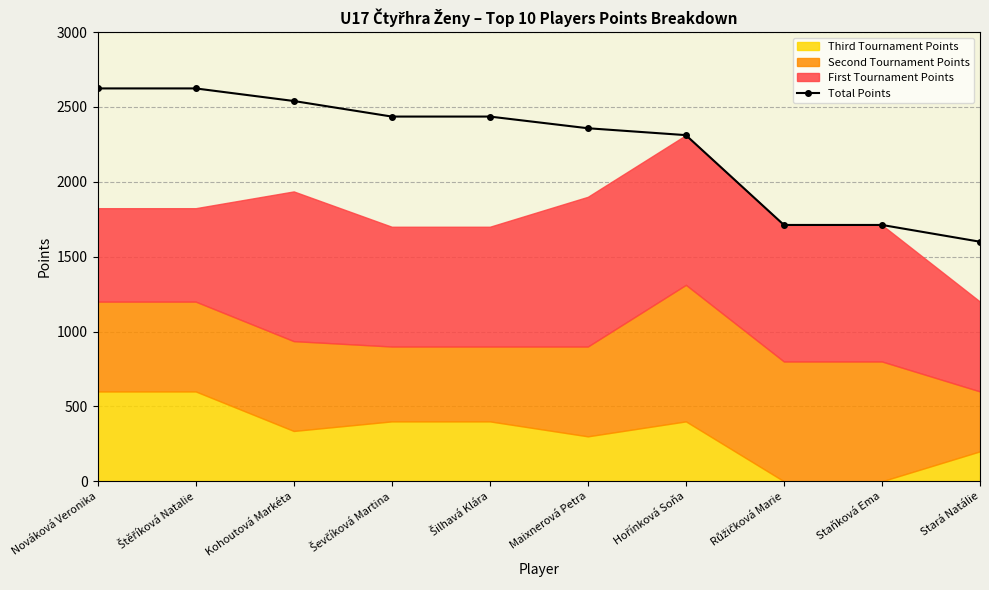

How many values exceed 2436?

3